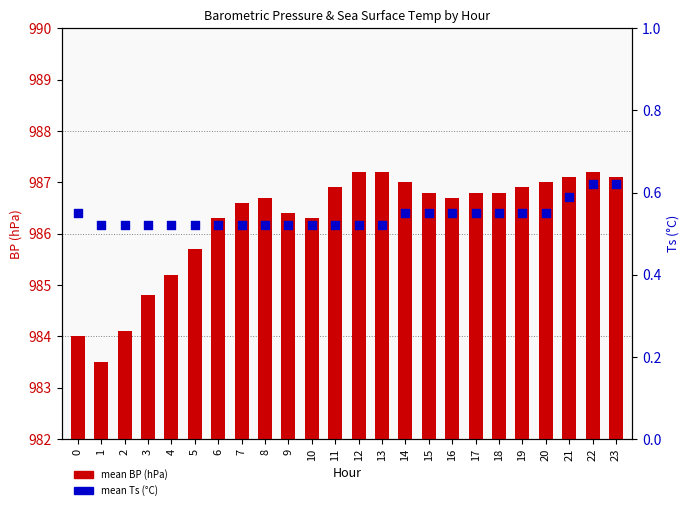

What are all the series names shown in the legend?

mean BP (hPa), mean Ts (°C)